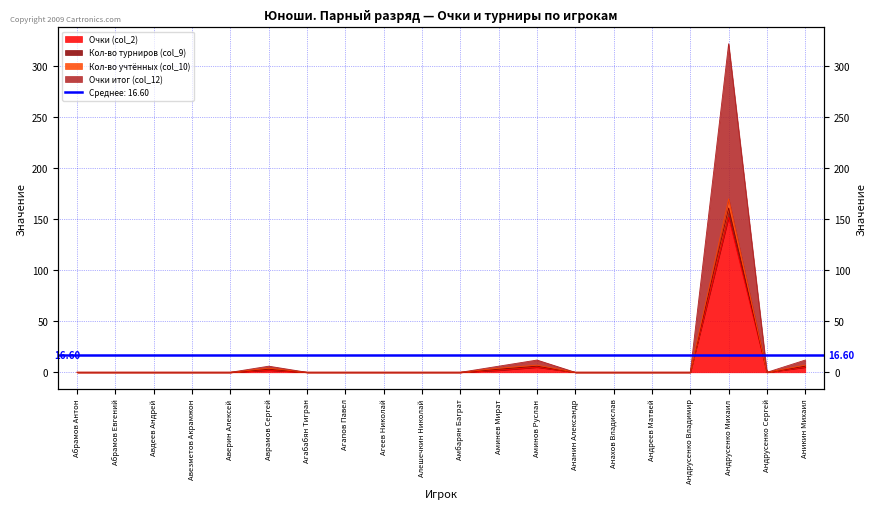

How many values in Кол-во учтённых (col_10) are above zero?

5